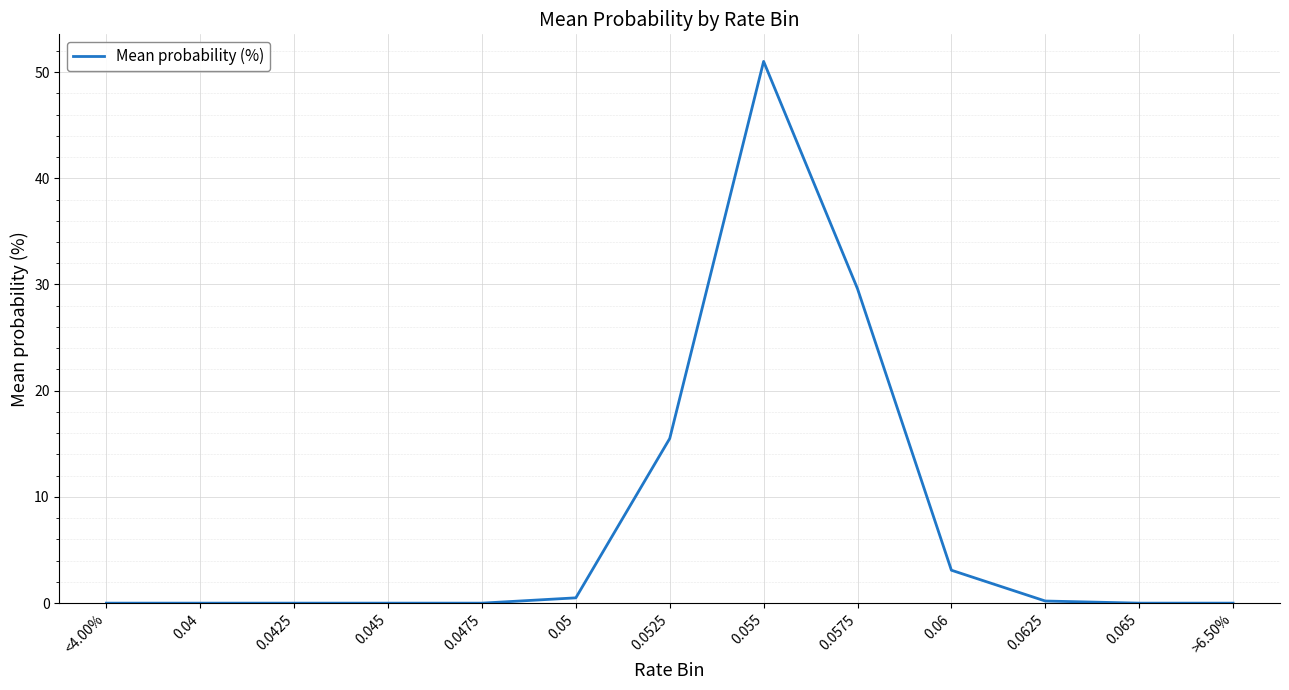

Is it true that the value at 0.045 is -17.5?

False